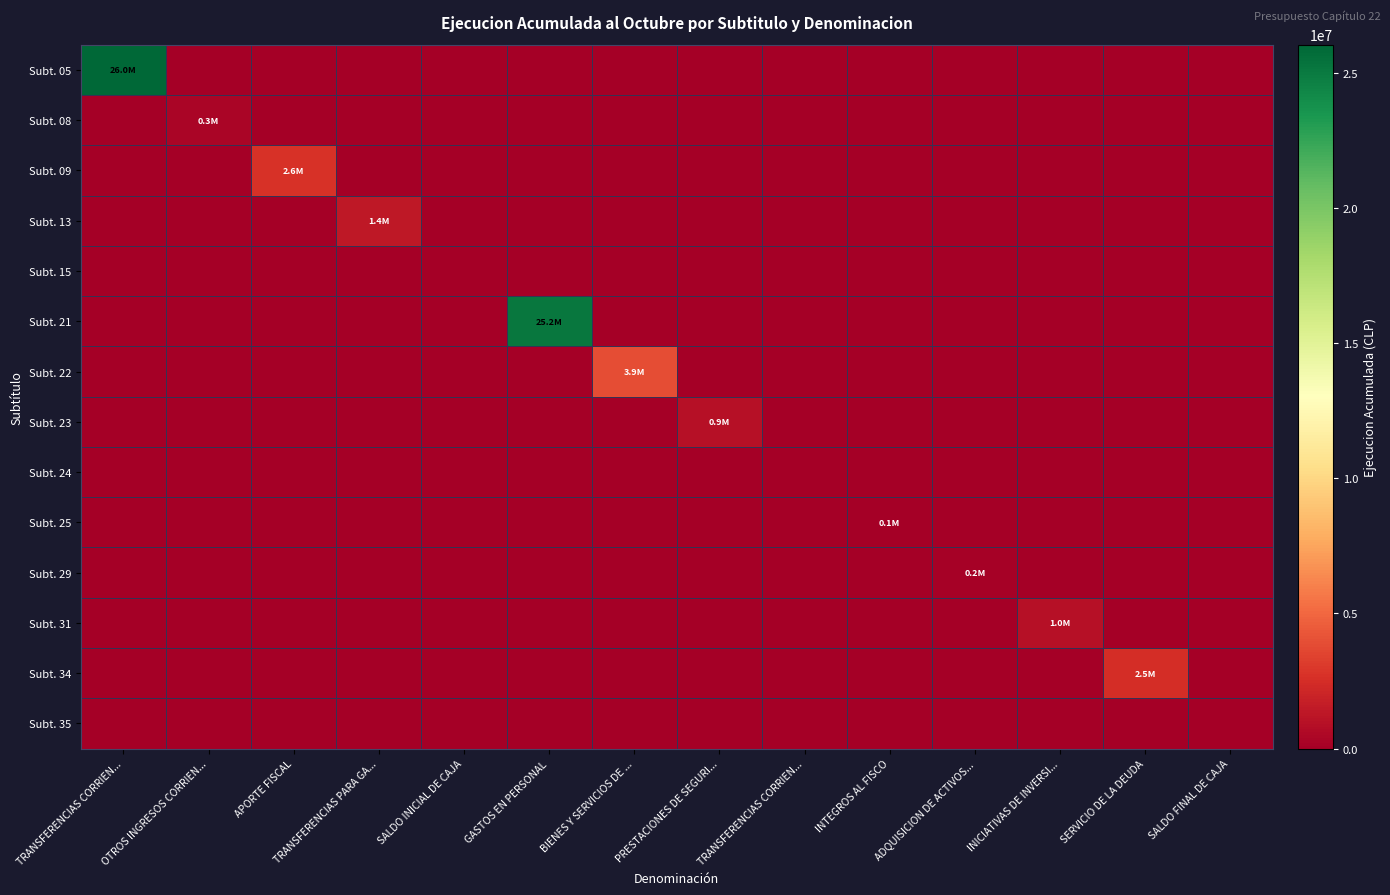

Which series has the largest total across all categories?

Subt. 05